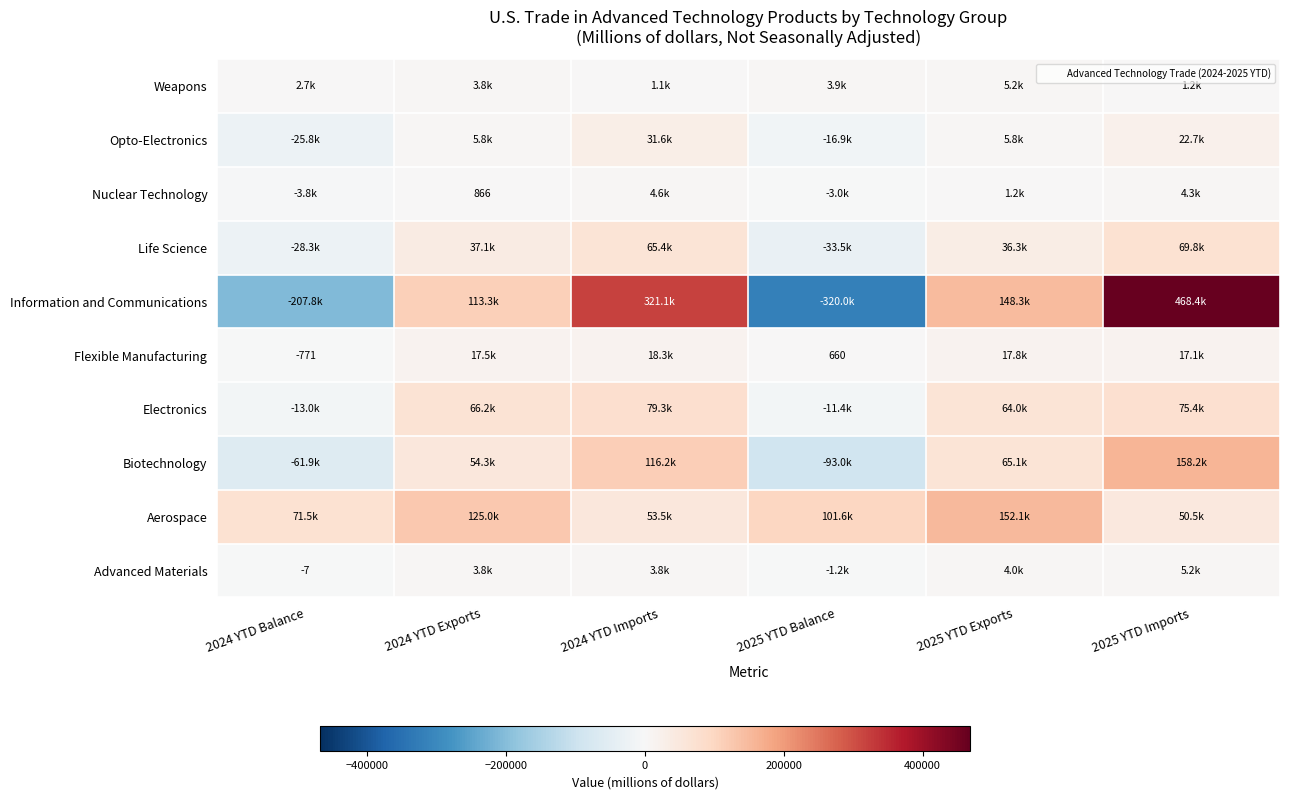

List the series in order of their peak value, lowest first.

Nuclear Technology, Weapons, Advanced Materials, Flexible Manufacturing, Opto-Electronics, Life Science, Electronics, Aerospace, Biotechnology, Information and Communications